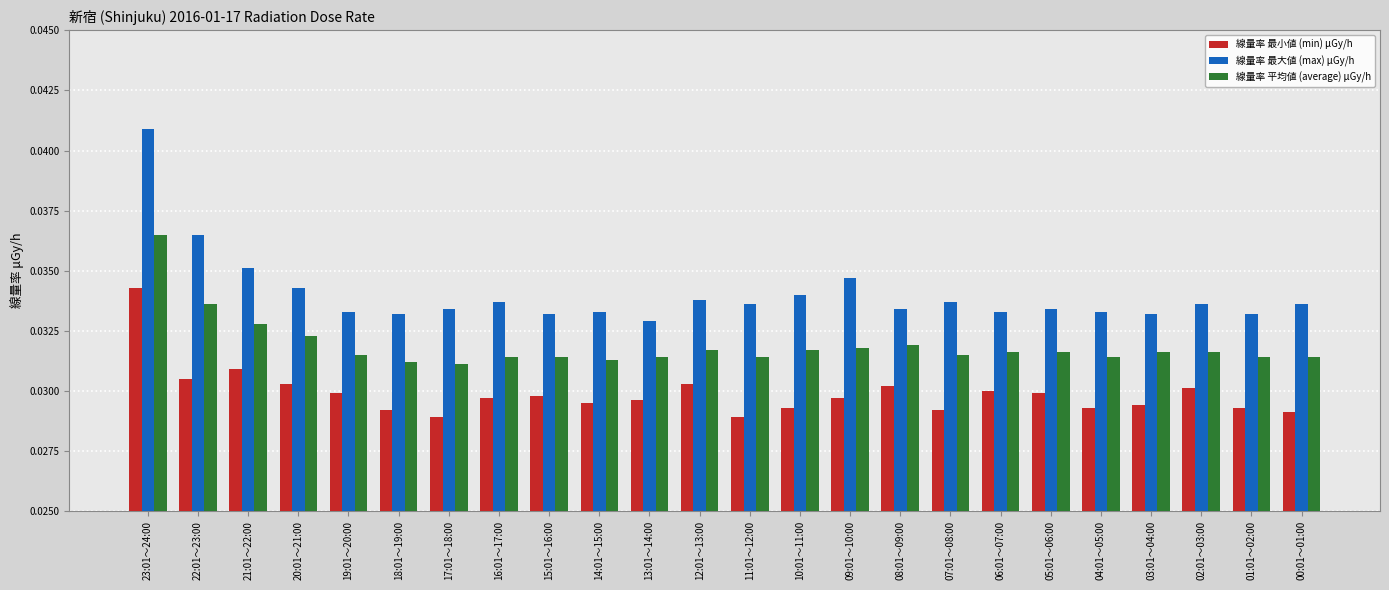

Which series has the largest total across all categories?

線量率 最大値 (max) μGy/h